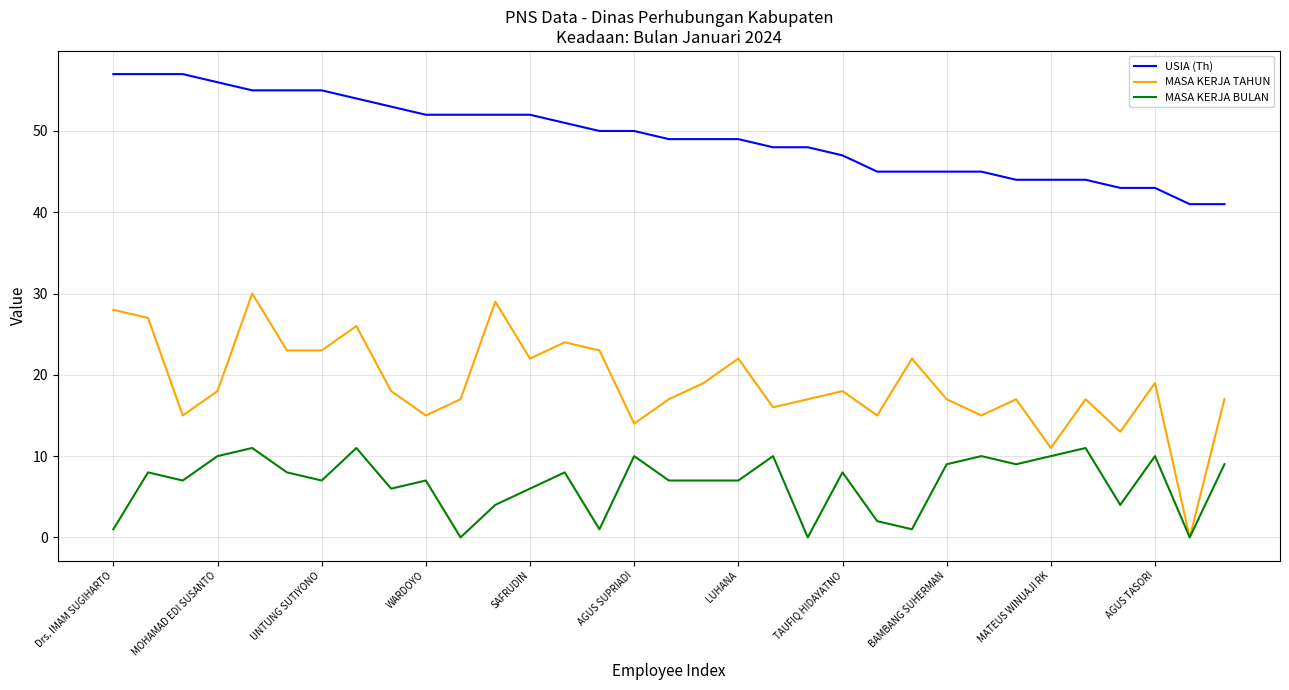

Rank the series by their maximum value, from lowest to highest.

MASA KERJA BULAN, MASA KERJA TAHUN, USIA (Th)